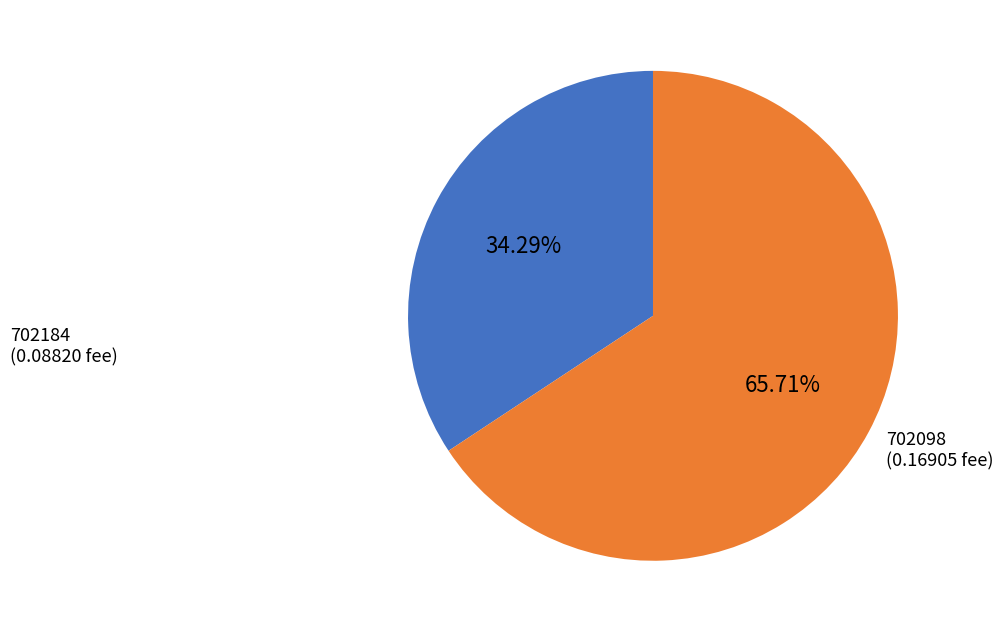

Does any single category account for the majority?

Yes